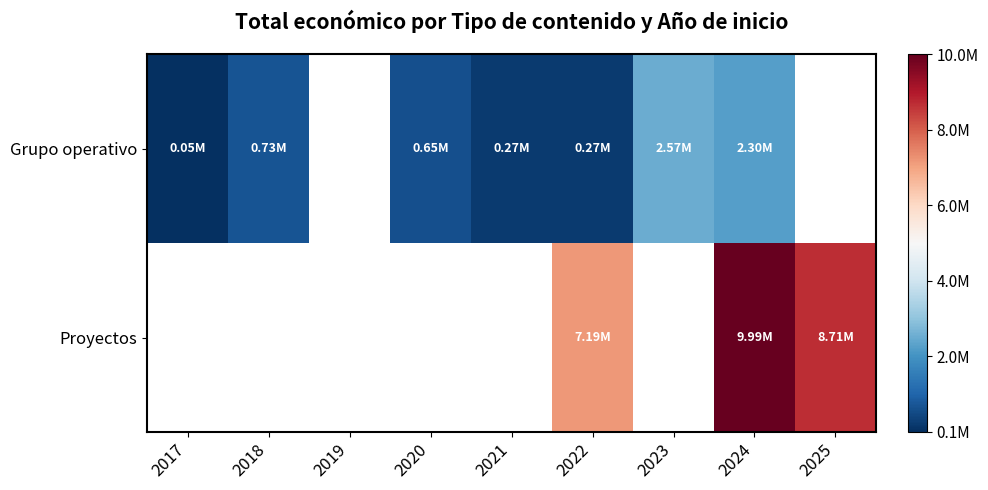

How many data points does each series have?

9